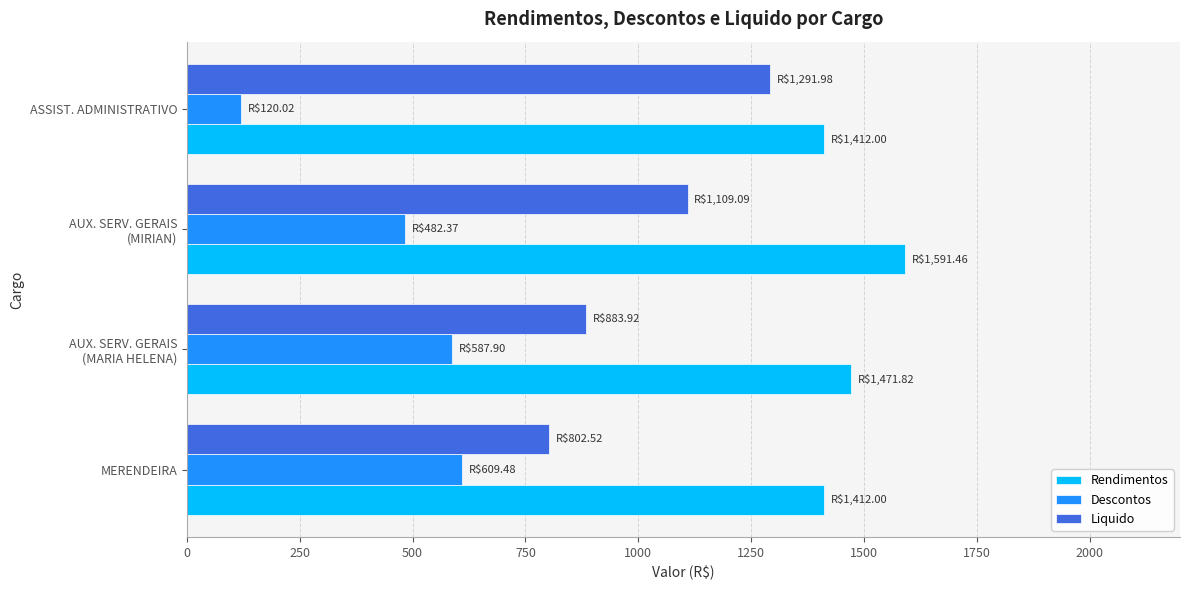

The value of Rendimentos at ASSIST. ADMINISTRATIVO is 1412.0. True or false?

True